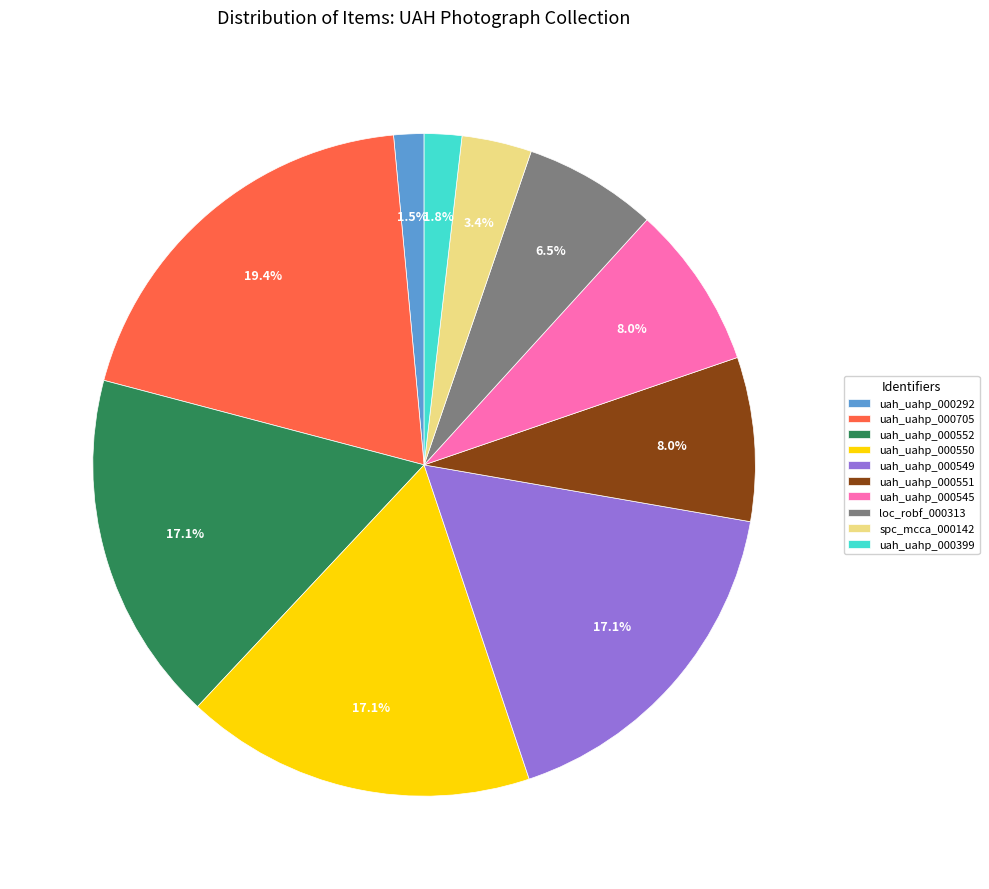

Between uah_uahp_000551 and uah_uahp_000550, which is larger?

uah_uahp_000550